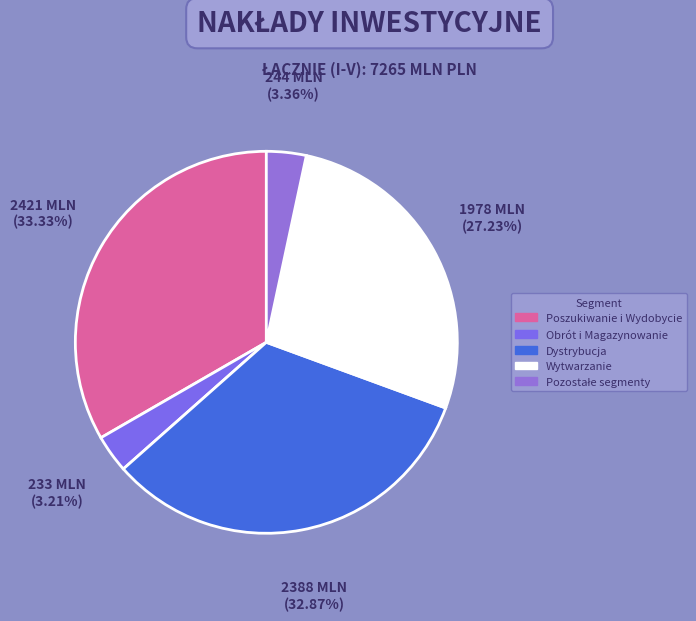

What is the ratio of the value at Wytwarzanie to the value at Poszukiwanie i Wydobycie?

0.8